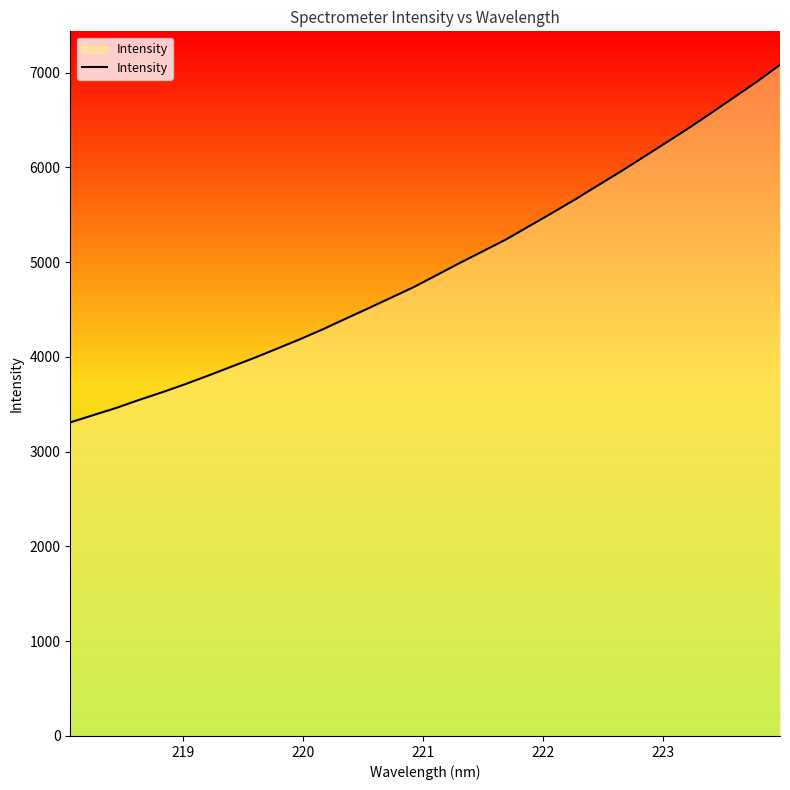

True or false: the data has more than 0 interior local peaks.

False